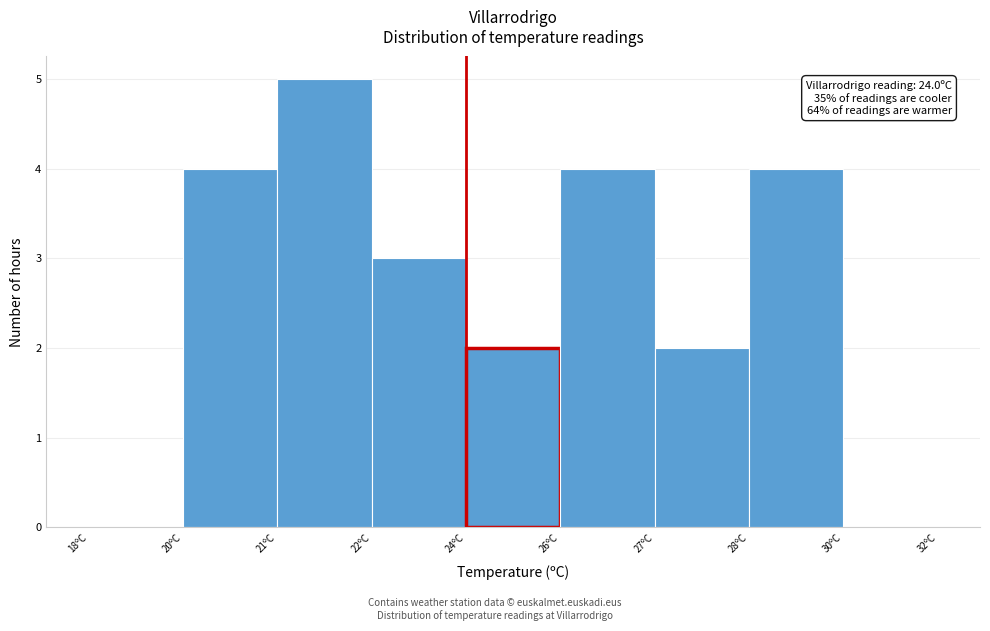

Reading left to right, transcribe all the data shown in this chart.

18ºC=0	20ºC=4	21ºC=5	22ºC=3	24ºC=2	26ºC=4	27ºC=2	28ºC=4	30ºC=0